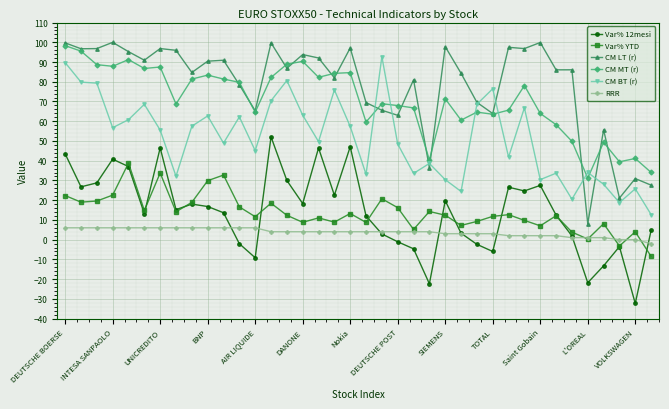

True or false: Var% YTD and CM BT (r) intersect in this chart.

False